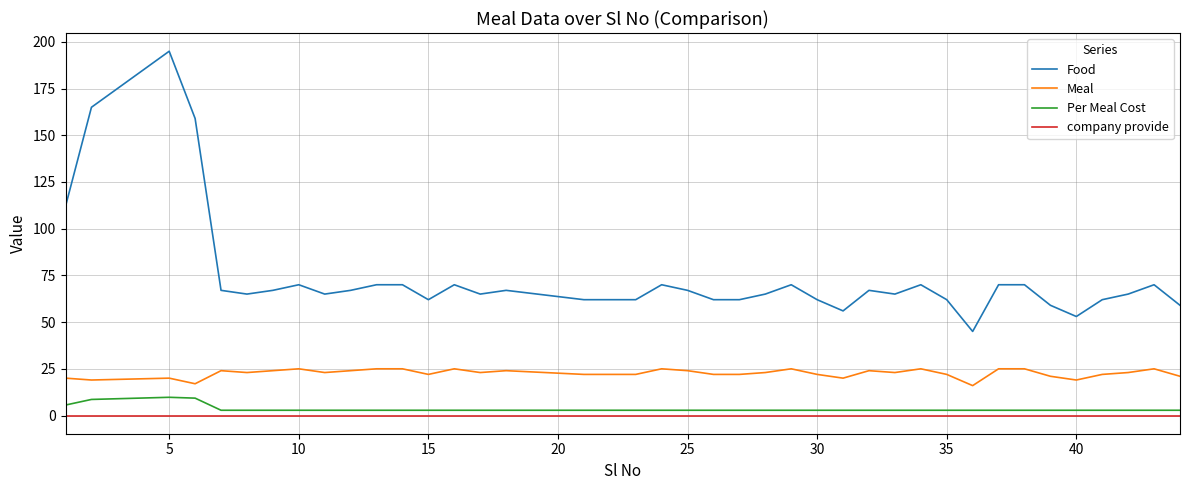

Which series has the largest total across all categories?

Food